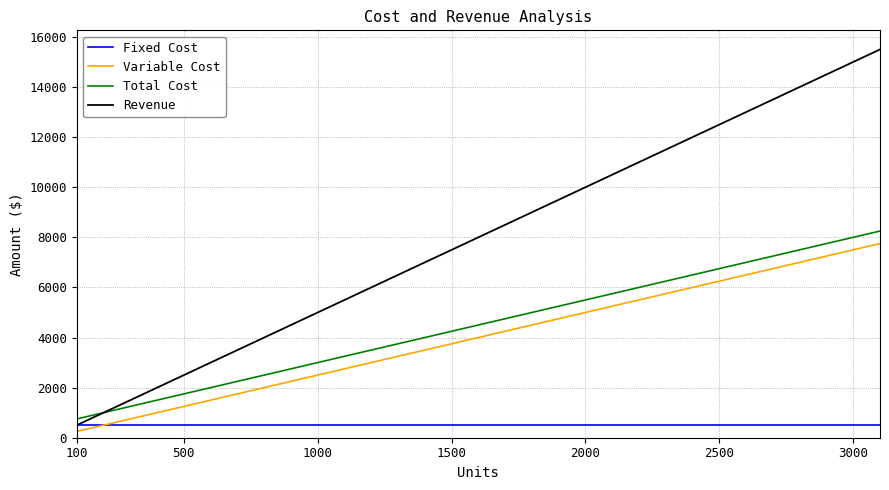

What is the minimum value for Fixed Cost?

500